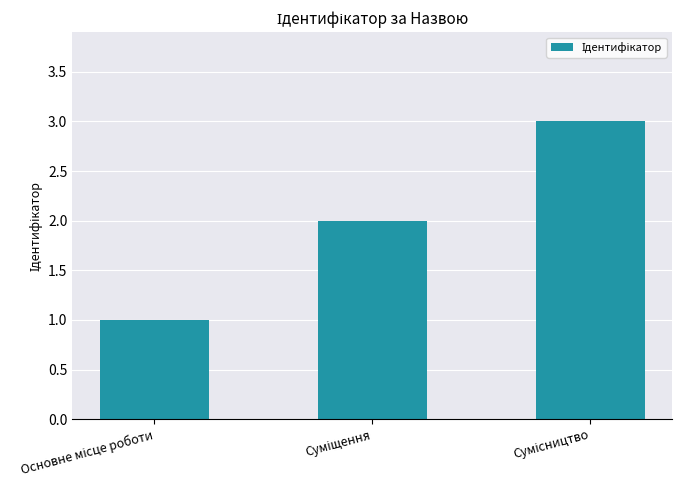

What is the greatest value displayed?

3